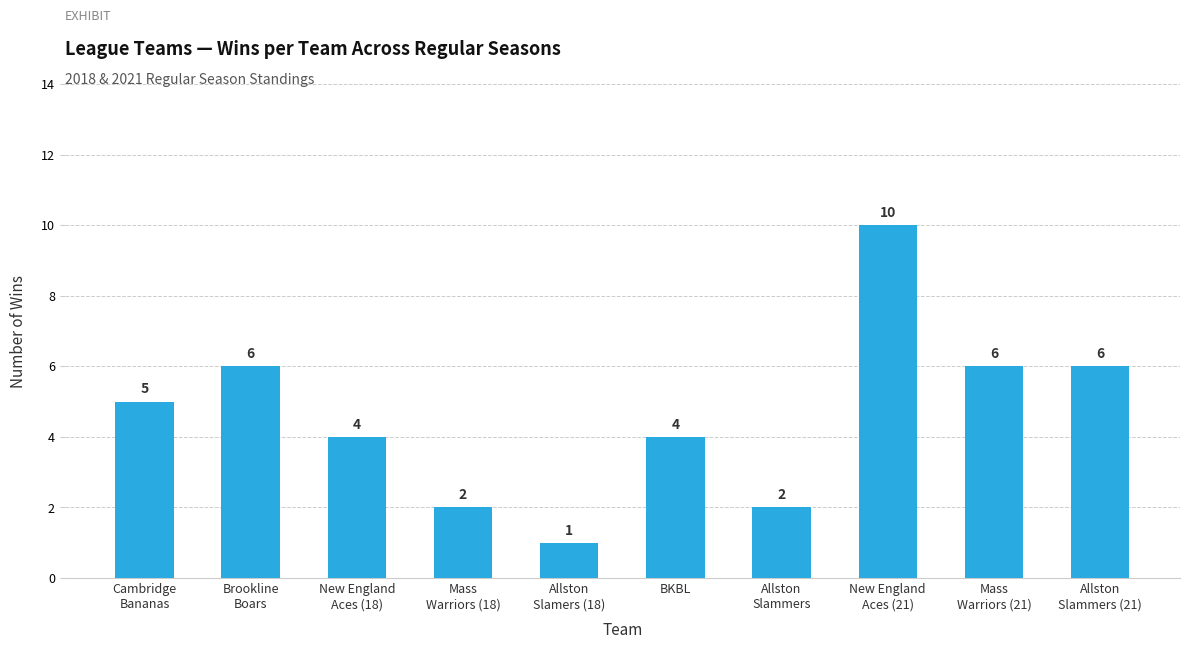

The chart shows a value of 4 at BKBL. True or false?

True